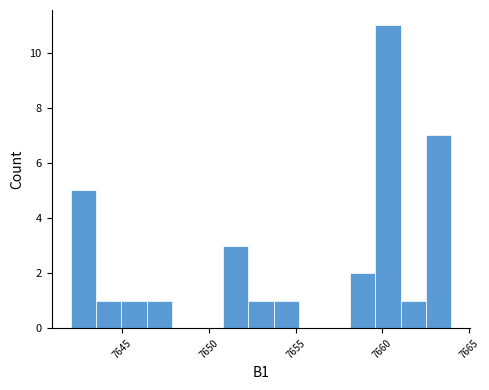

Around what value on the x-axis is the tallest bar? Give the approximate position of its centre, as read against the axis.

7660.5